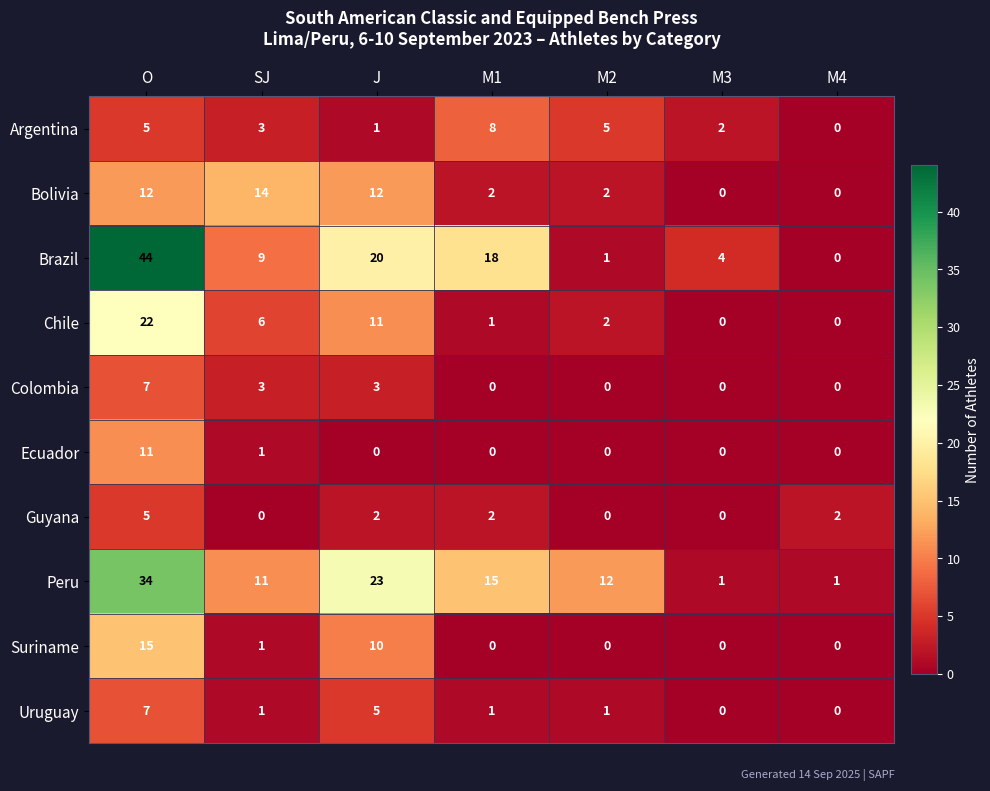

At which label does Chile reach its peak?

O